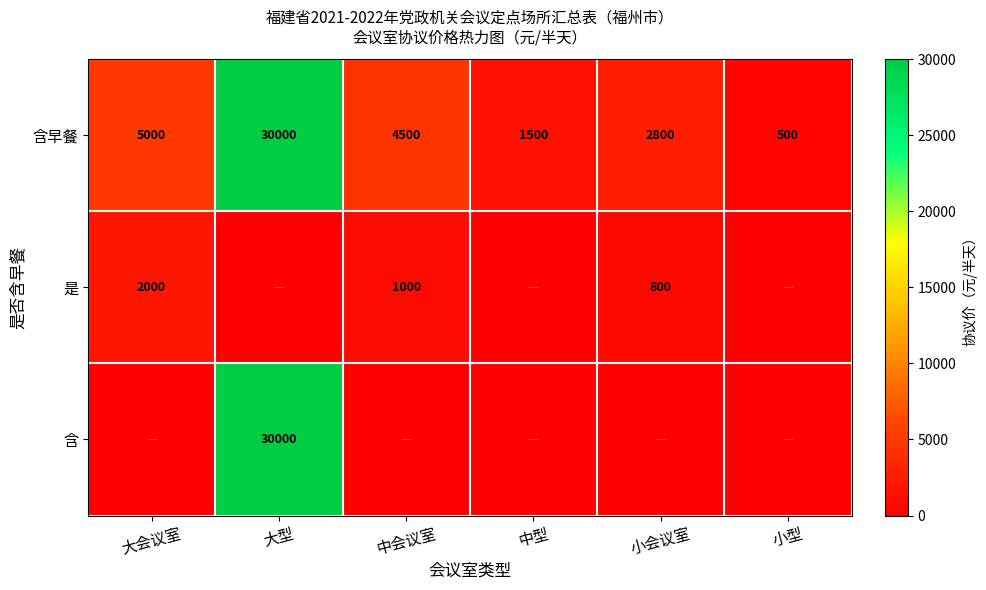

What is the difference between the 含早餐 values at 中会议室 and 中型?

3000